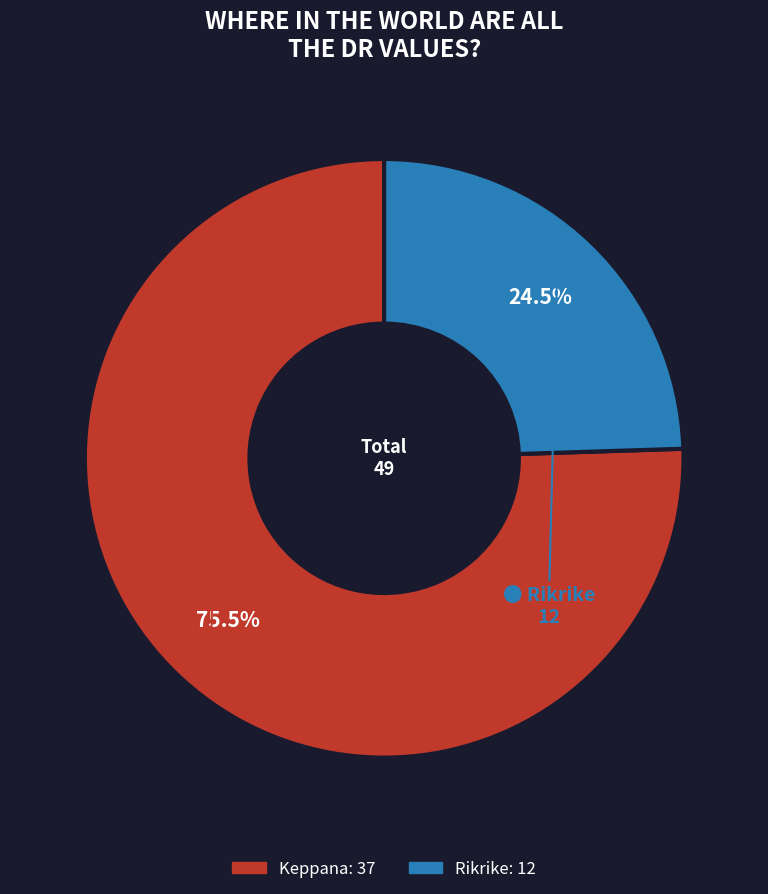

Rank the categories by value from lowest to highest.

Rikrike, Keppana